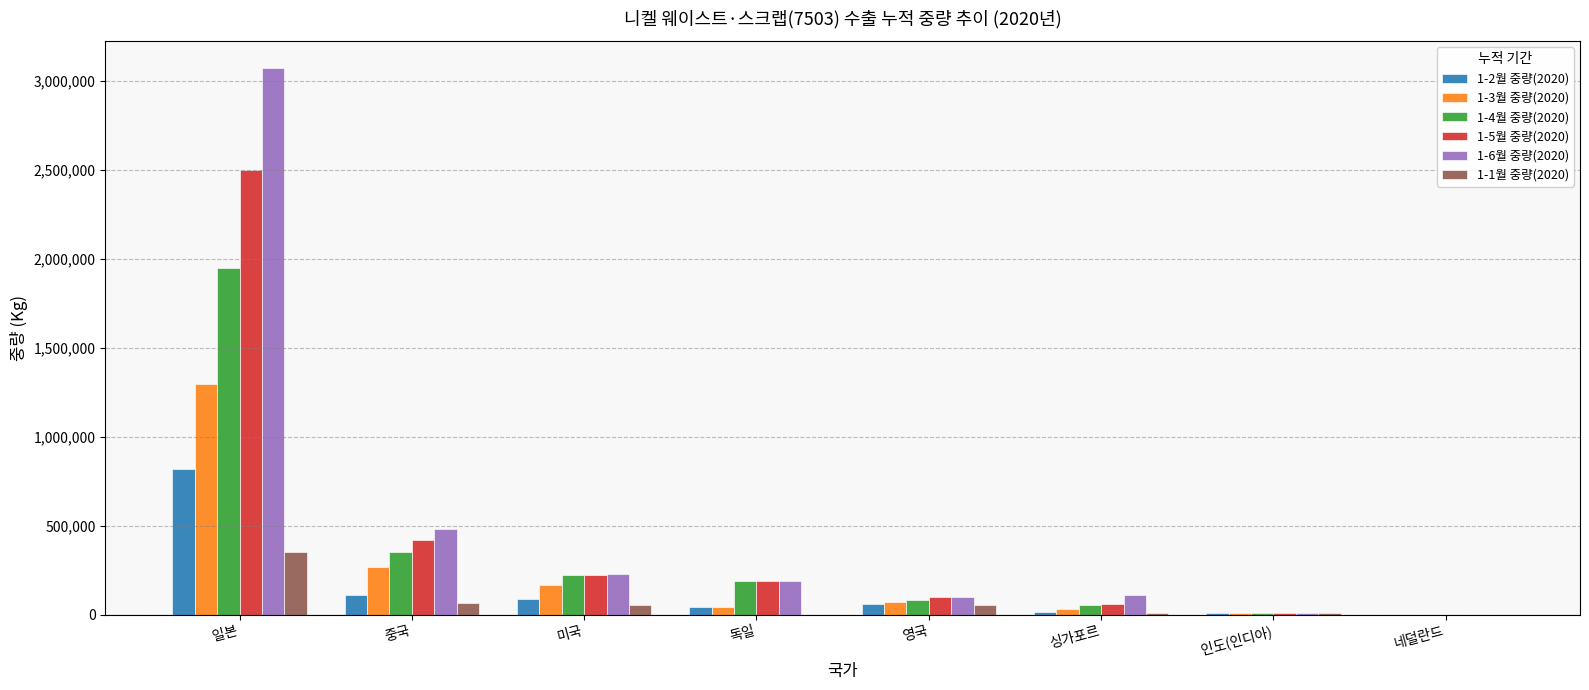

At which category does the chart reach its peak across all series?

일본